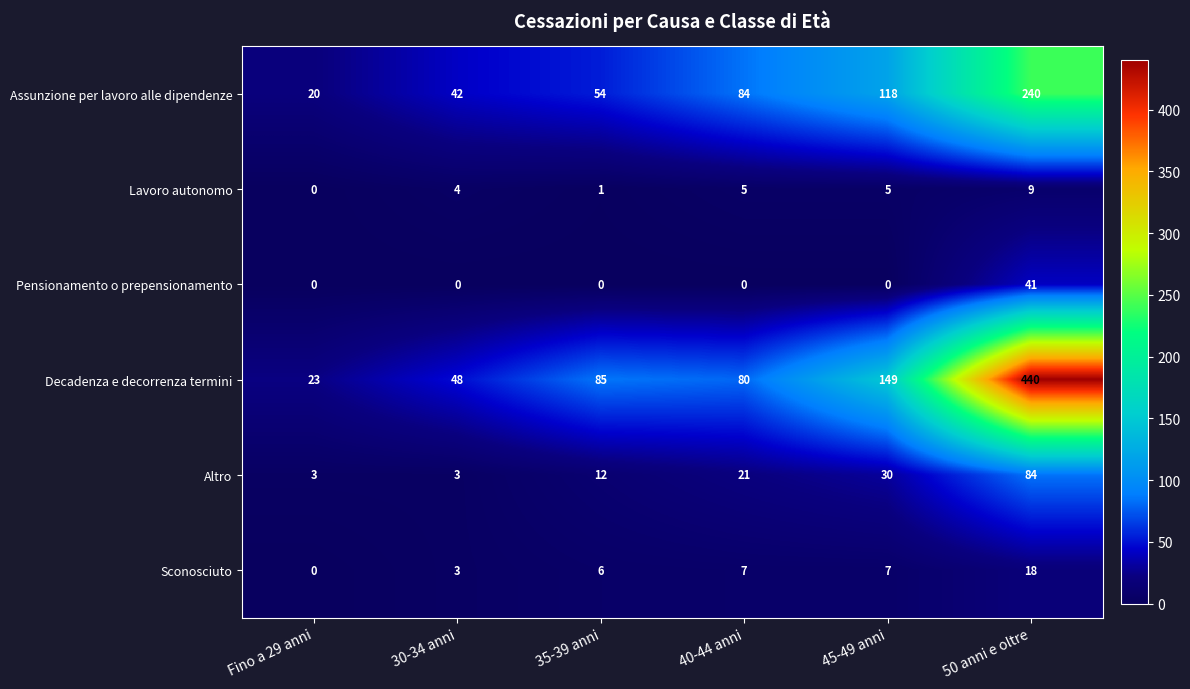

What is the difference between the highest and lowest values at 35-39 anni?

85